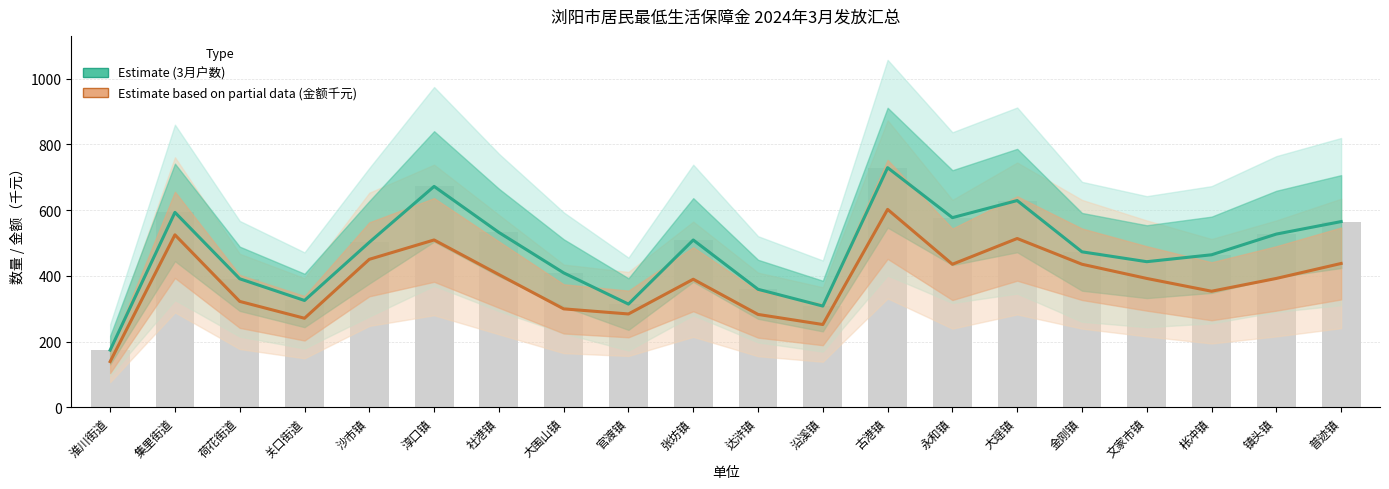

How many data points in 3月金额(千元) (Estimate based on partial data) are less than 392?

9